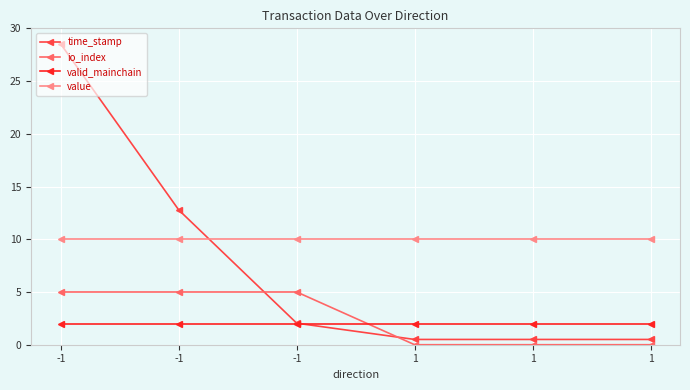

How many distinct data groups are displayed?

4